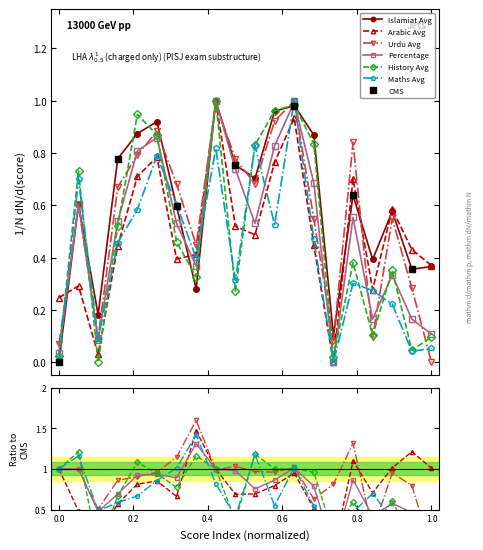

What value does the Percentage series have at 2?

0.6